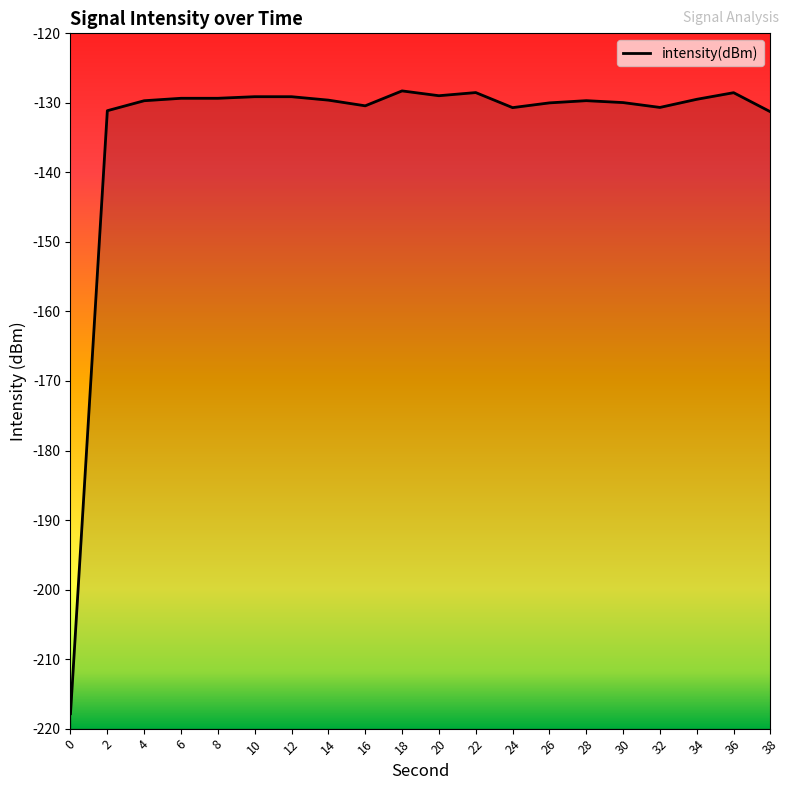

List the labels in order of value, smallest first.

0, 38, 2, 24, 32, 16, 26, 30, 4, 28, 14, 34, 6, 8, 12, 10, 20, 36, 22, 18